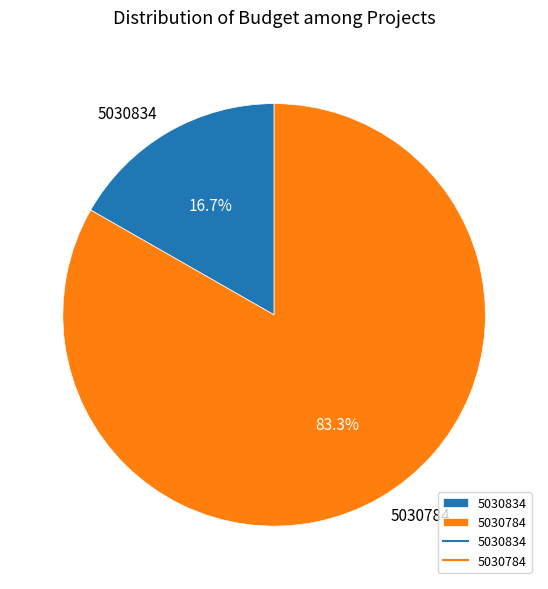

Which slice represents more than half of the pie?

5030784